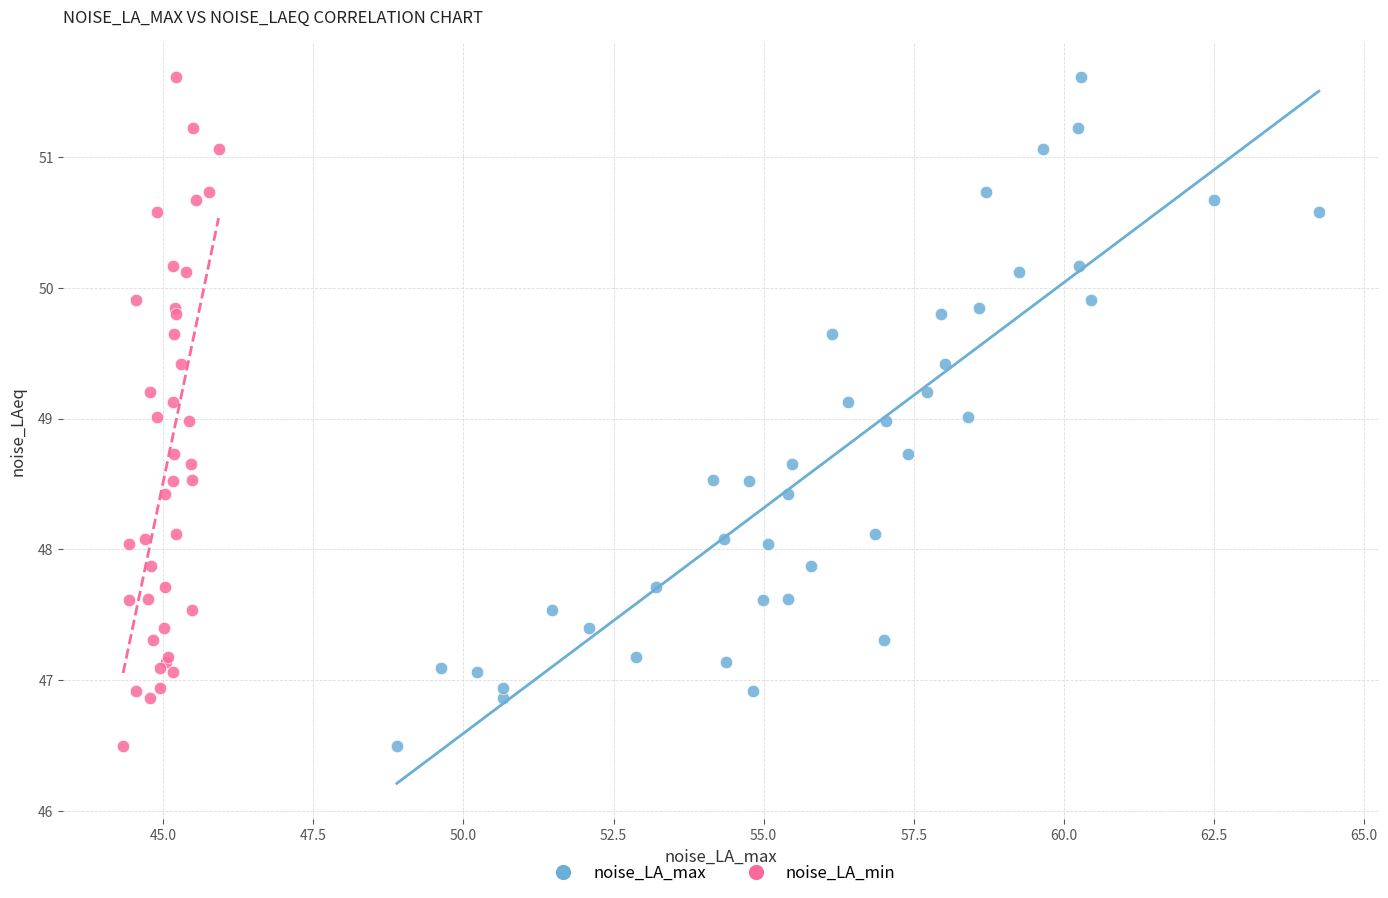

What are all the series names shown in the legend?

noise_LA_max, noise_LA_min